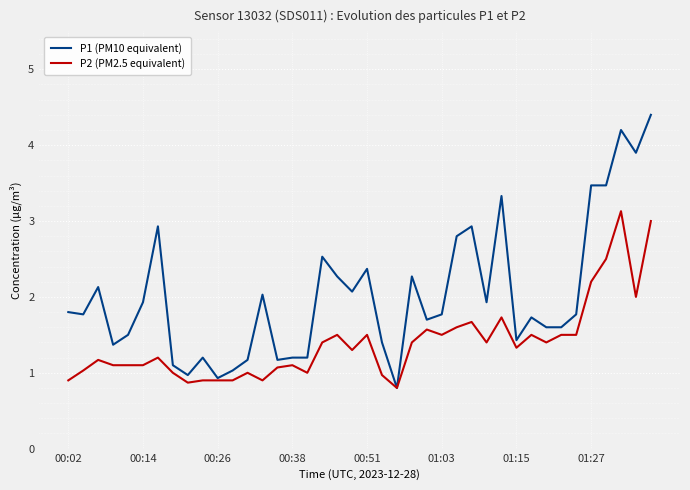

Reading right to left, list all the values displayed in this chart.

P1 (PM10 equivalent): 4.4	3.9	4.2	3.5	3.5	1.8	1.6	1.6	1.7	1.4	3.3	1.9	2.9	2.8	1.8	1.7	2.3	0.8	1.4	2.4	2.1	2.3	2.5	1.2	1.2	1.2	2.0	1.2	1.0	0.9	1.2	1.0	1.1	2.9	1.9	1.5	1.4	2.1	1.8	1.8
P2 (PM2.5 equivalent): 3.0	2.0	3.1	2.5	2.2	1.5	1.5	1.4	1.5	1.3	1.7	1.4	1.7	1.6	1.5	1.6	1.4	0.8	1.0	1.5	1.3	1.5	1.4	1.0	1.1	1.1	0.9	1.0	0.9	0.9	0.9	0.9	1.0	1.2	1.1	1.1	1.1	1.2	1.0	0.9